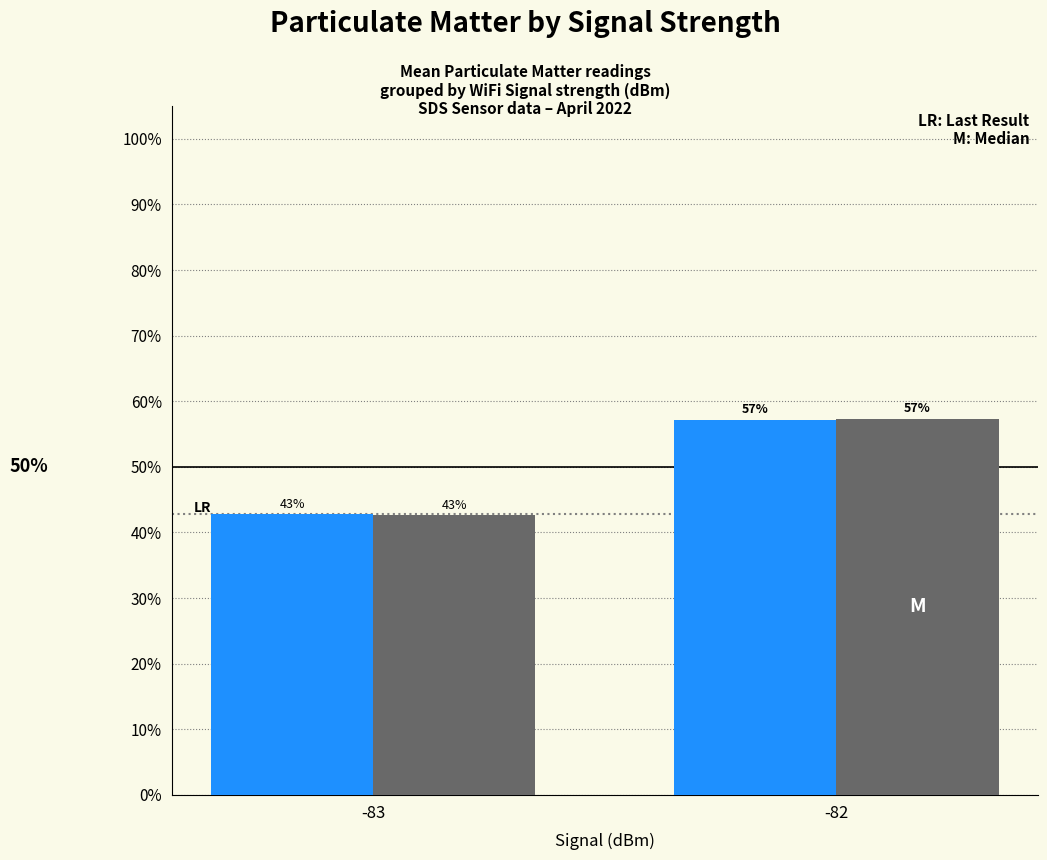

Which category has the lowest value across all series?

-83